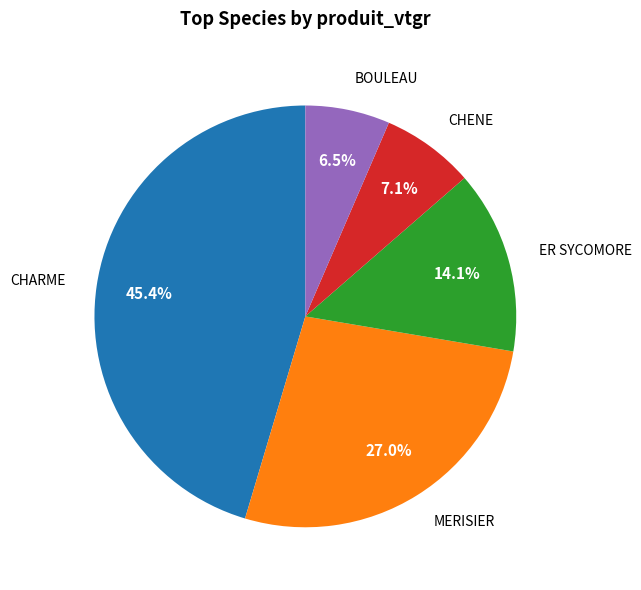

How many slices are in this pie chart?

5